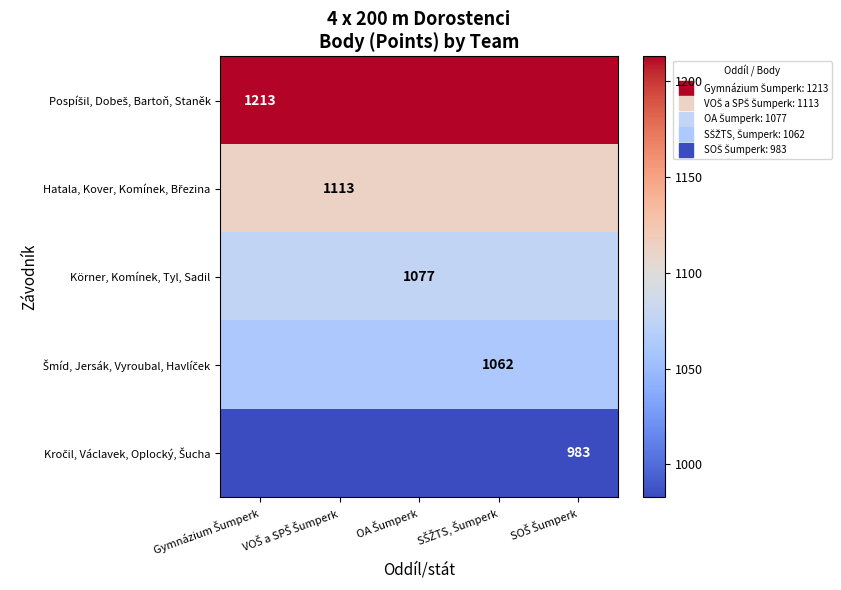

Is it true that Pospíšil, Dobeš, Bartoň, Staněk equals 1213 at Gymnázium Šumperk?

True